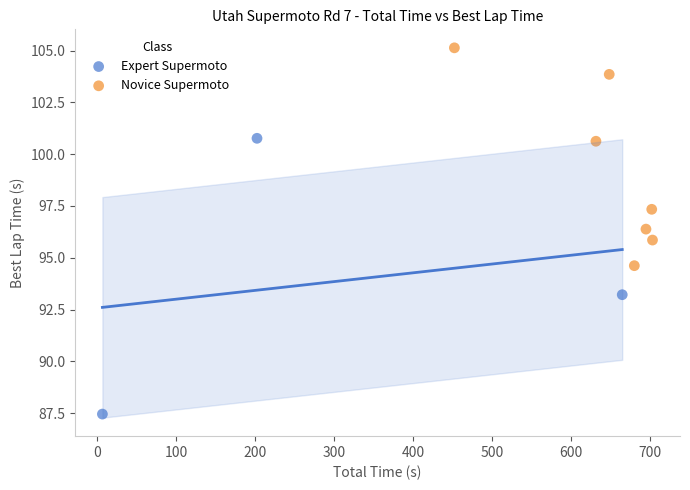

Which series has the largest Y range (max minus min)?

Expert Supermoto